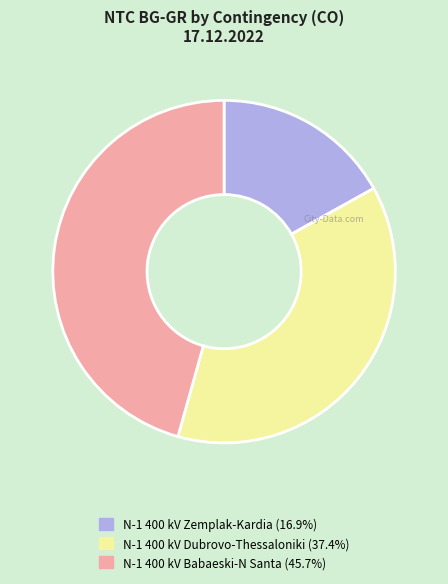

Which has a higher value, N-1 400 kV Zemplak-Kardia or N-1 400 kV Babaeski-N Santa?

N-1 400 kV Babaeski-N Santa